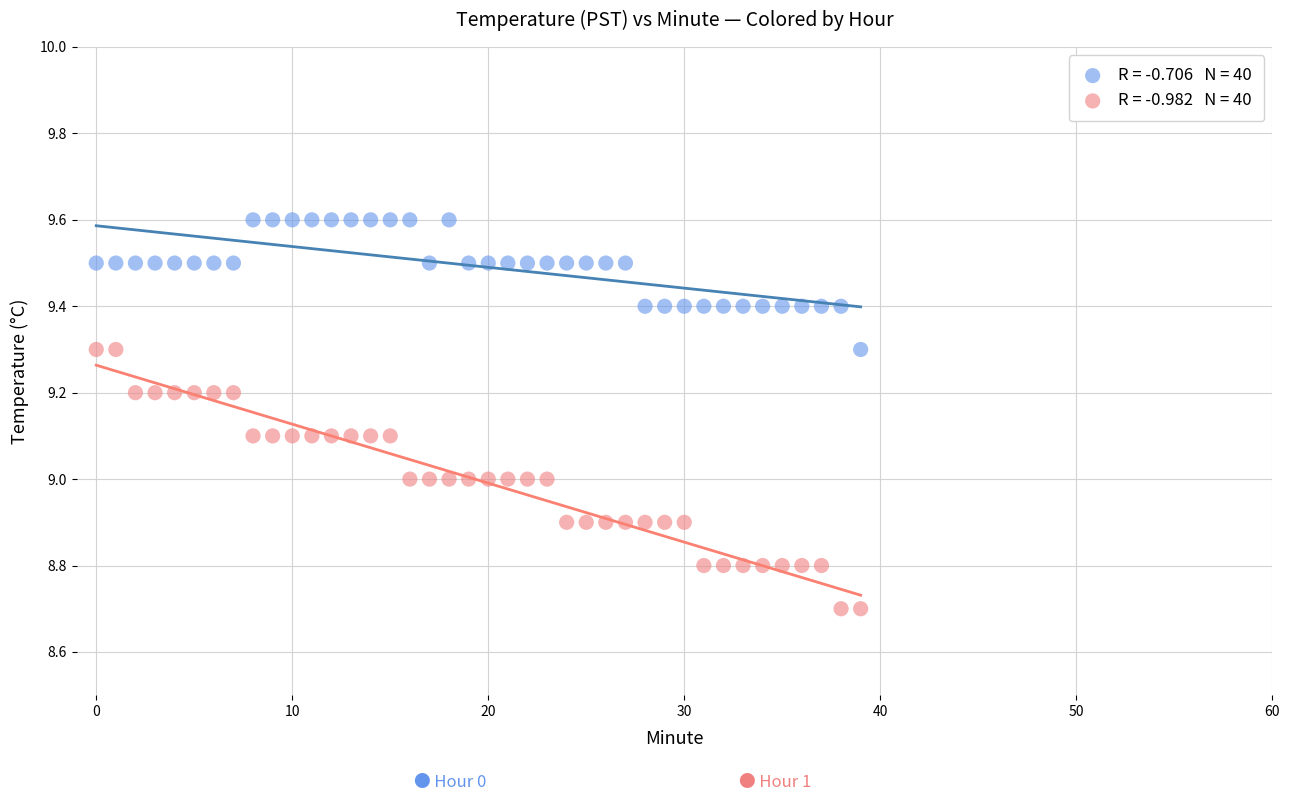

Across all data points, what is the range of Y values (max minus min)?

0.9